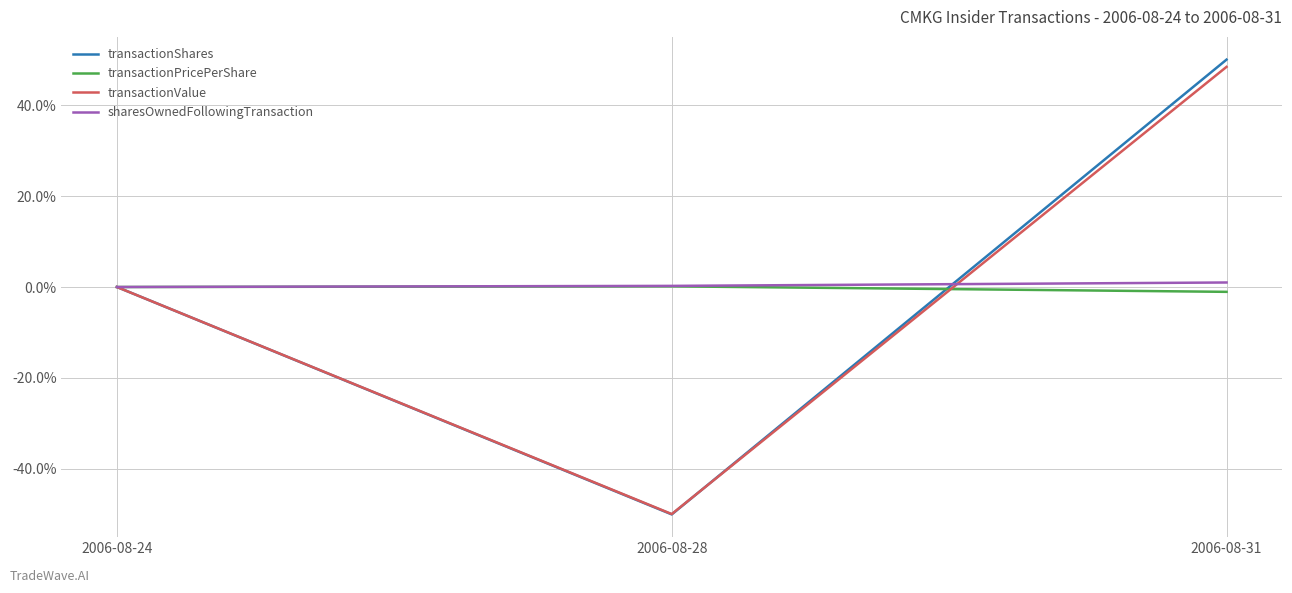

Which label corresponds to the smallest value in the chart?

2006-08-28